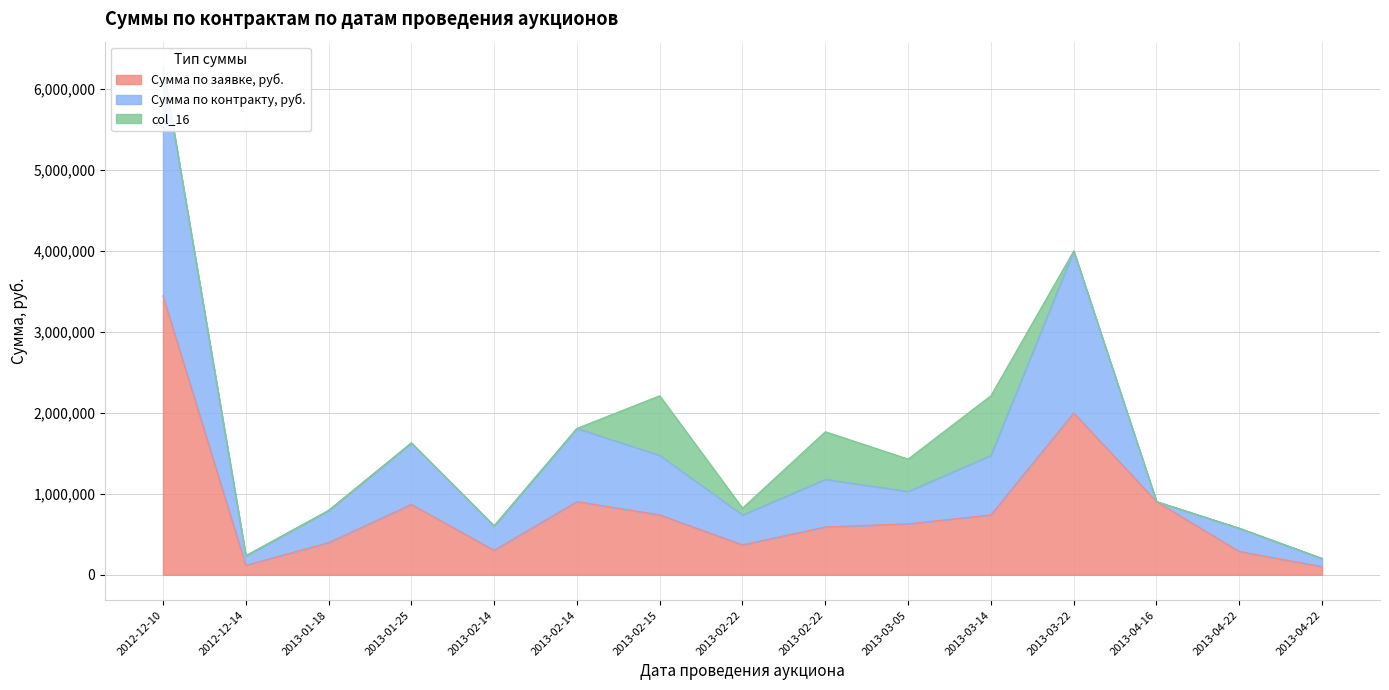

Where does the Сумма по заявке, руб. series first go above 630000?

2012-12-10